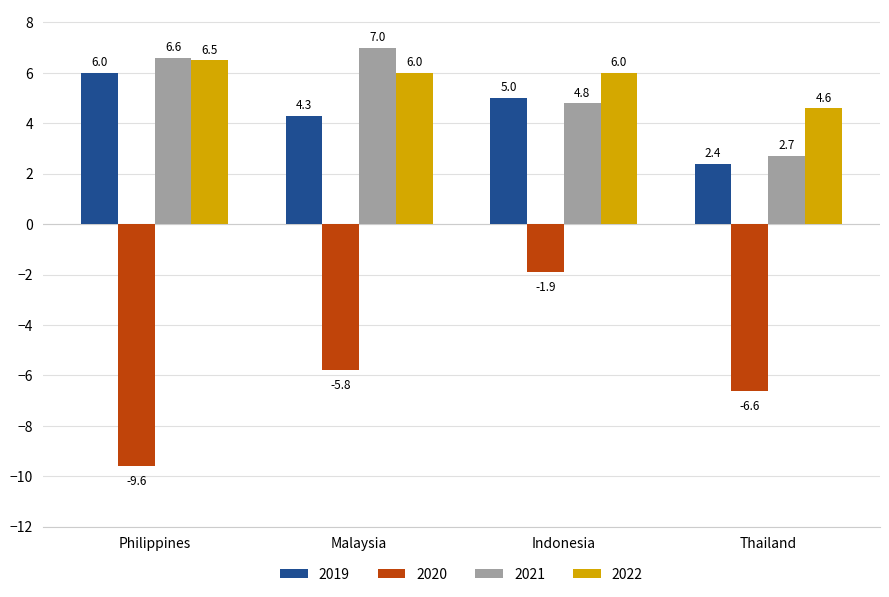

What is the difference between the highest and lowest values at Philippines?

16.2